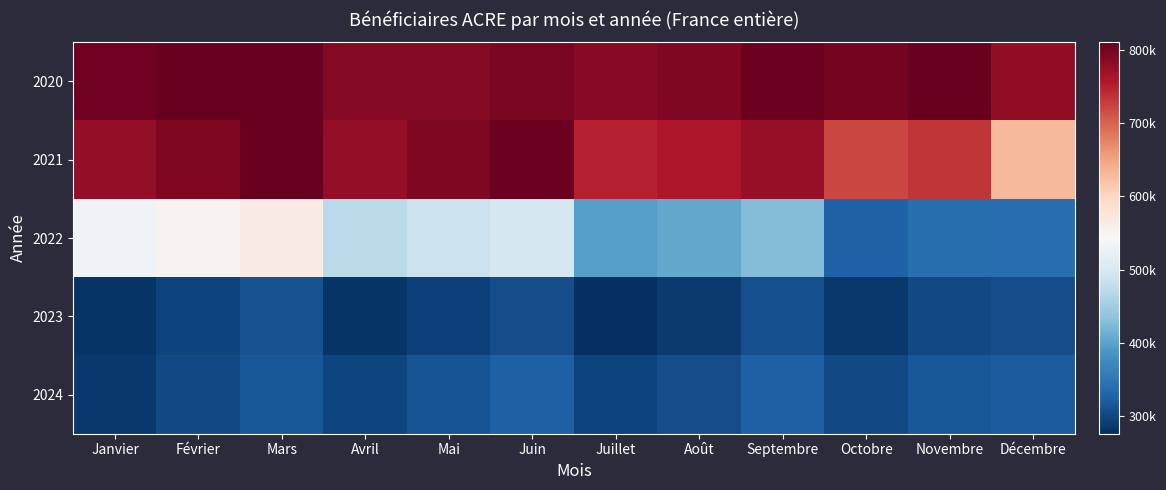

What is the difference between the highest and lowest values at Novembre?

507968